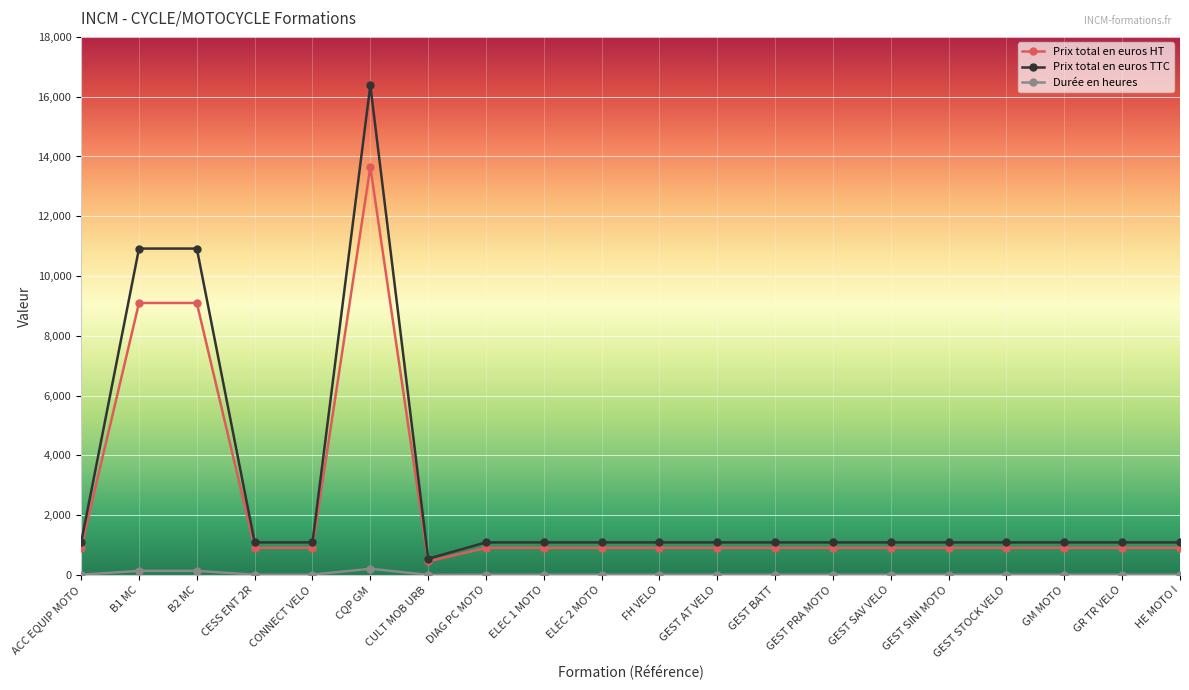

What is the total value across all series at GR TR VELO?

2016